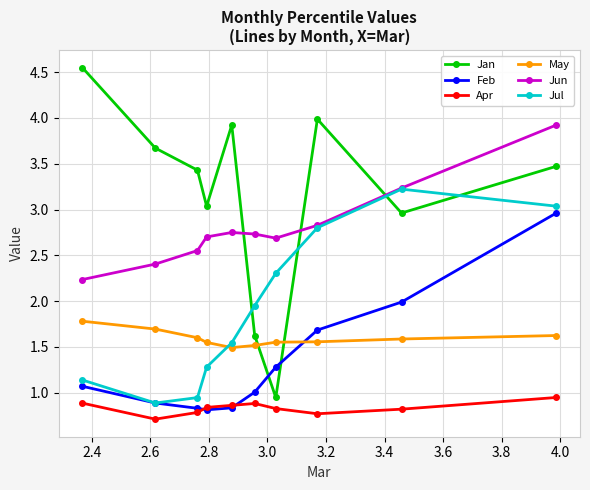

True or false: Jul and Jun intersect in this chart.

False